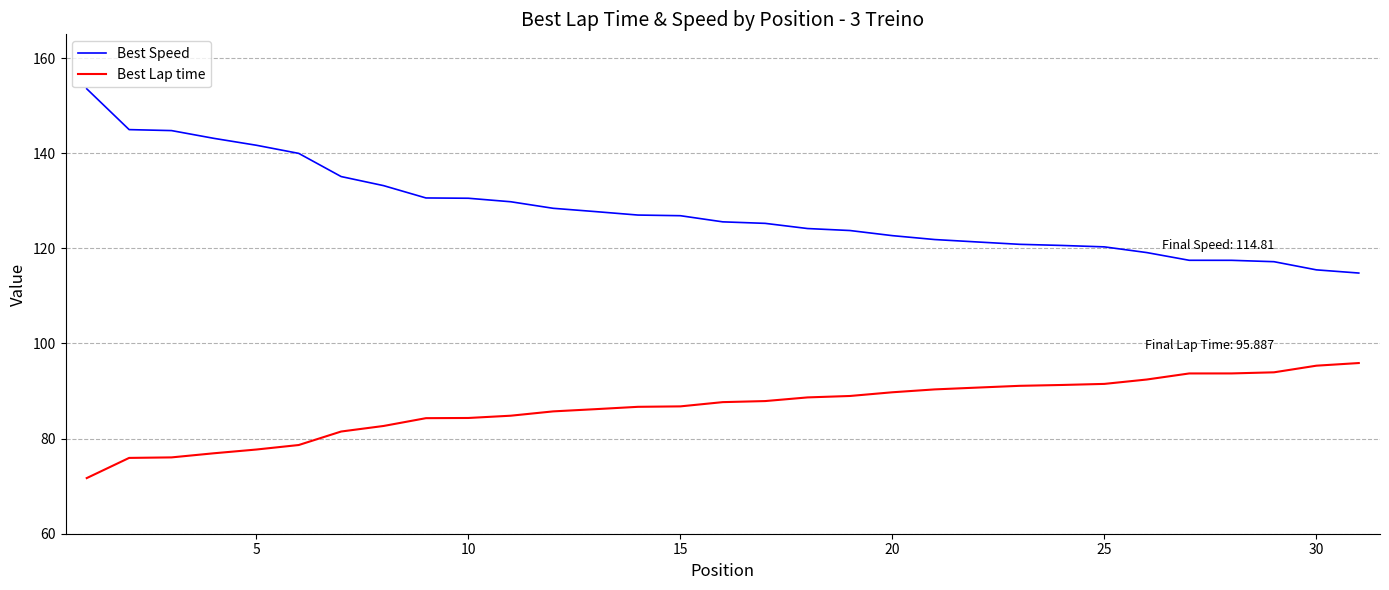

Is this an area chart (filled region under the line)?

No